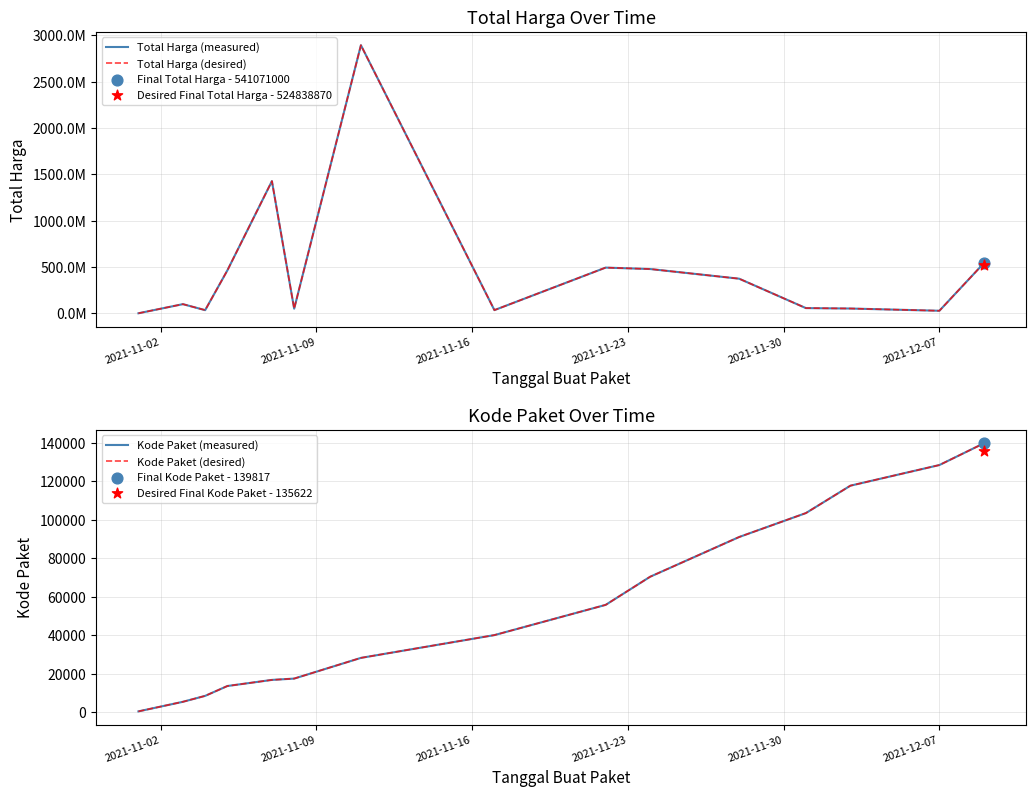

At how many categories does at least one series exceed 393898580?

6